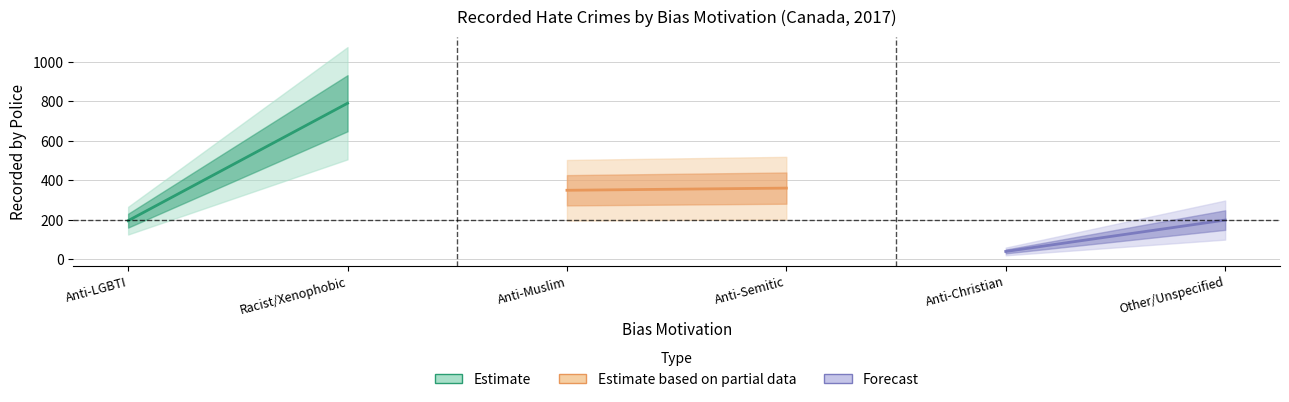

How many lines are shown in the chart?

3